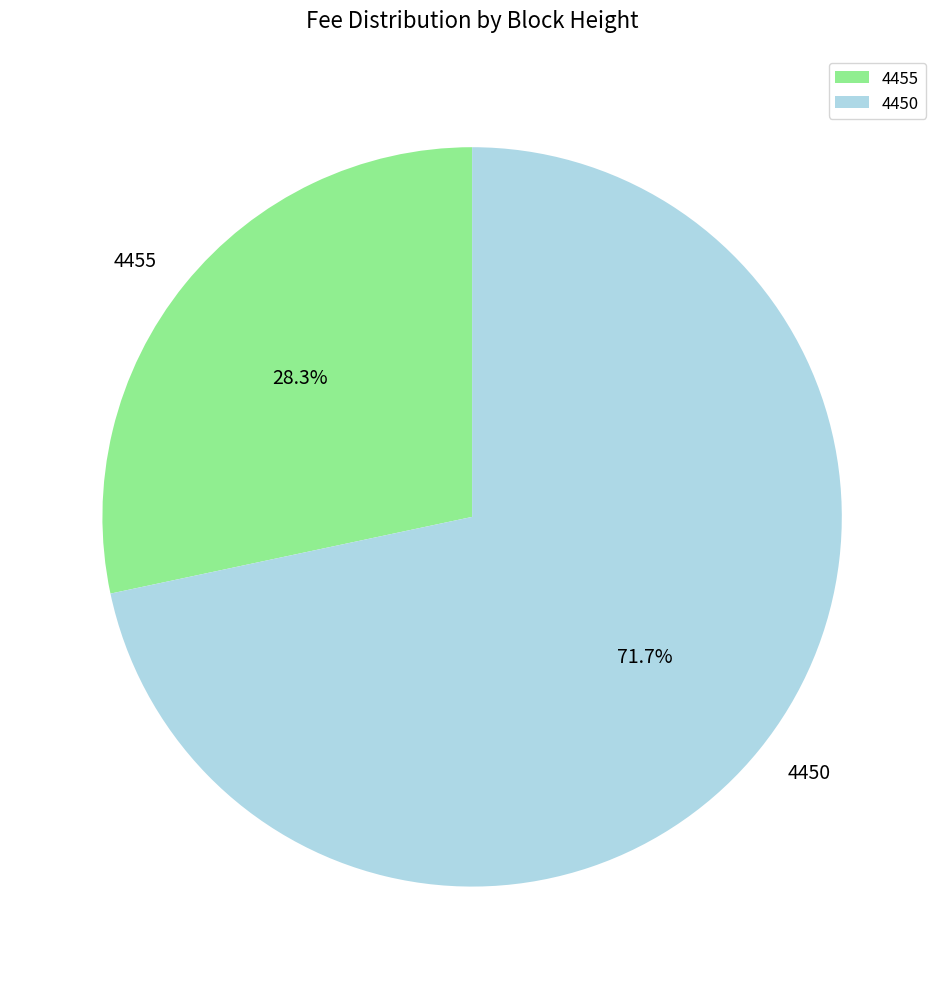

Count the number of slices in the pie.

2